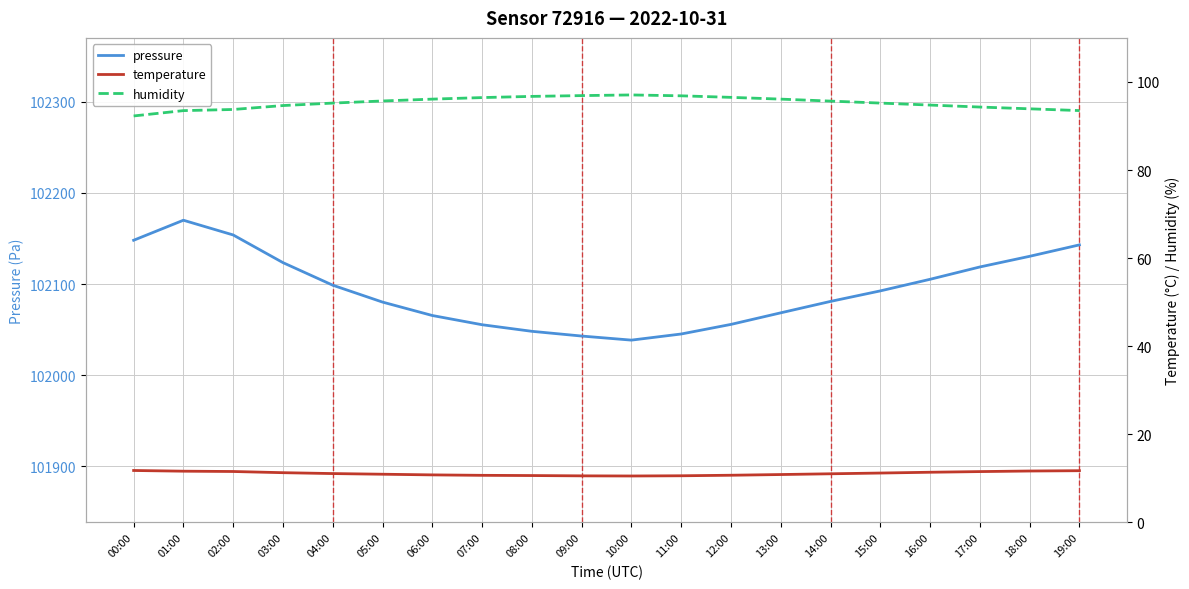

Where does the temperature series first go above 11?

00:00